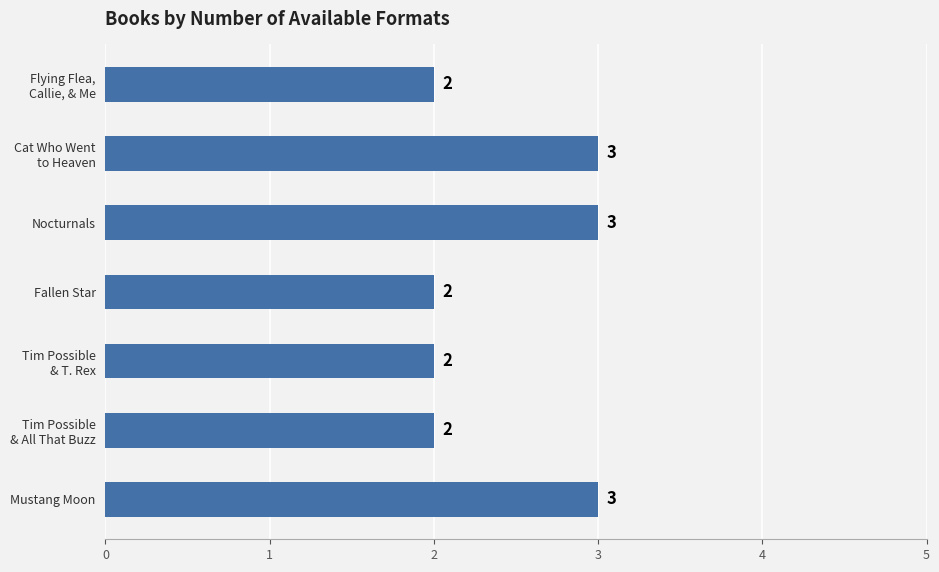

Count the values in the range 2 to 3.

7